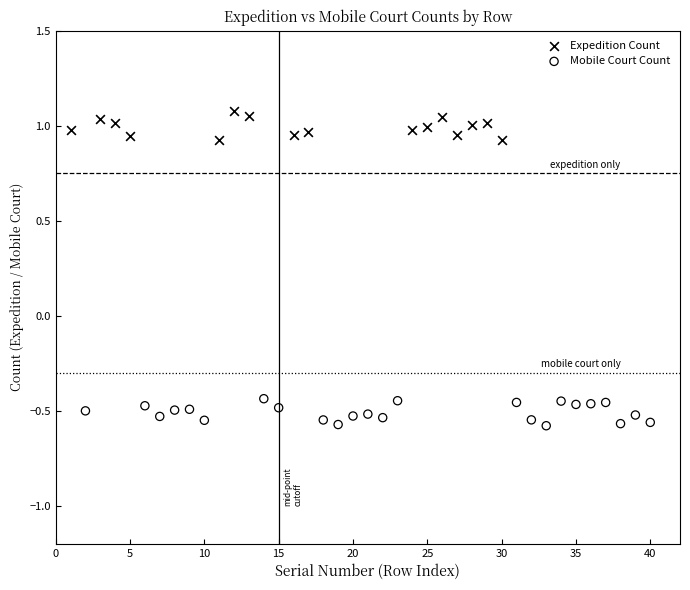

Which series reaches the maximum Y coordinate?

Expedition Count